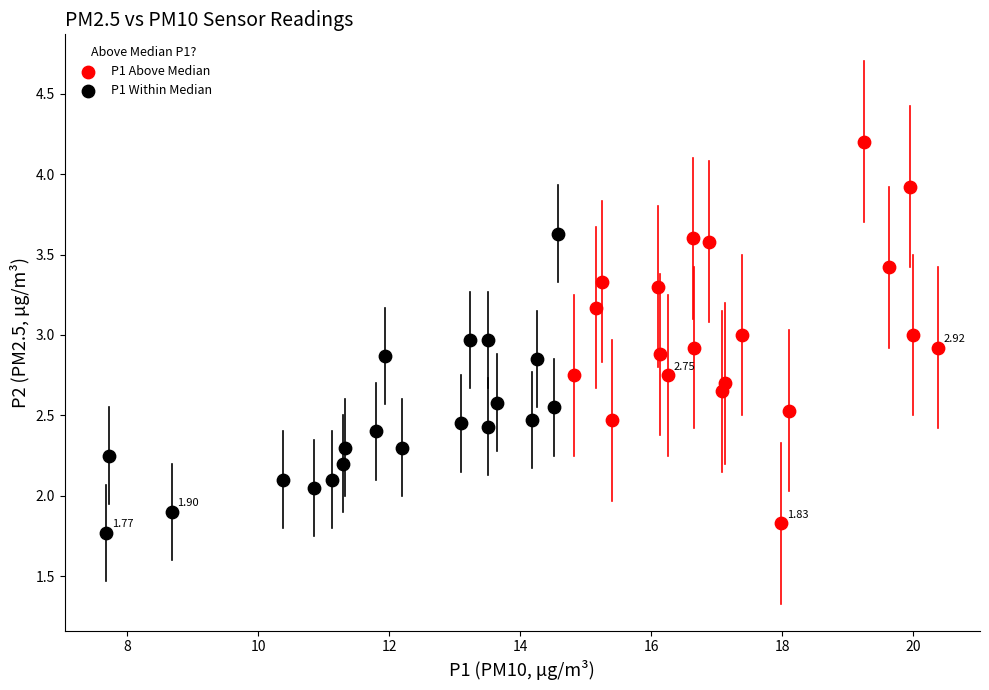

Which series reaches the maximum Y coordinate?

P1 Above Median